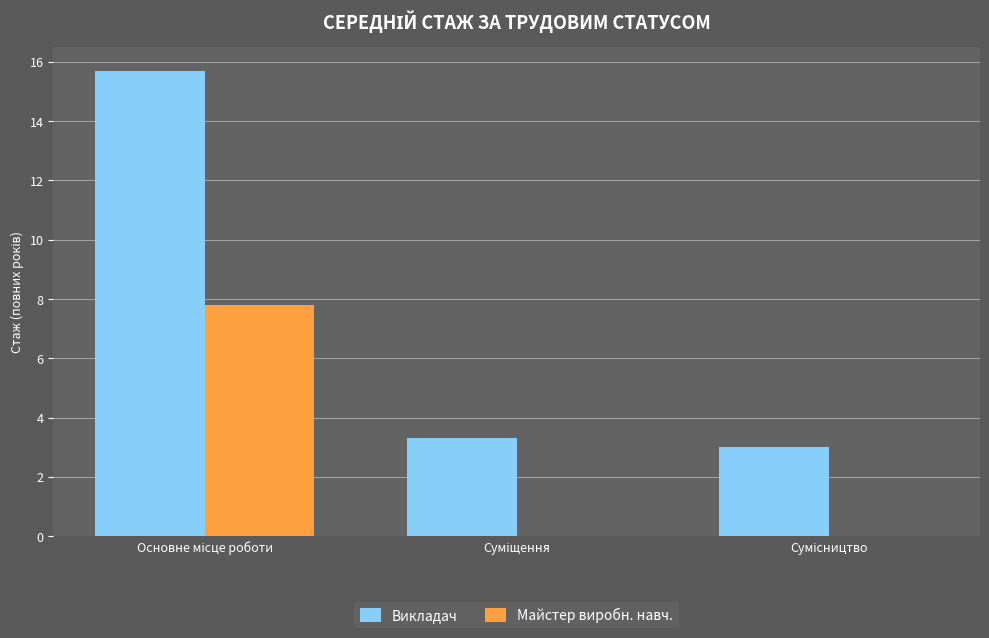

What is the highest value of the Викладач series?

15.7